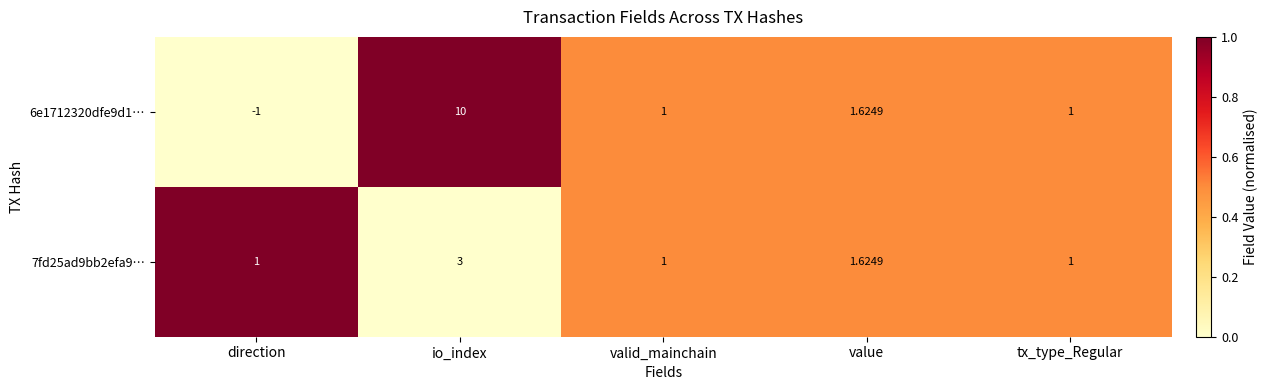

Which series has the largest range (max minus min)?

6e1712320dfe9d1…